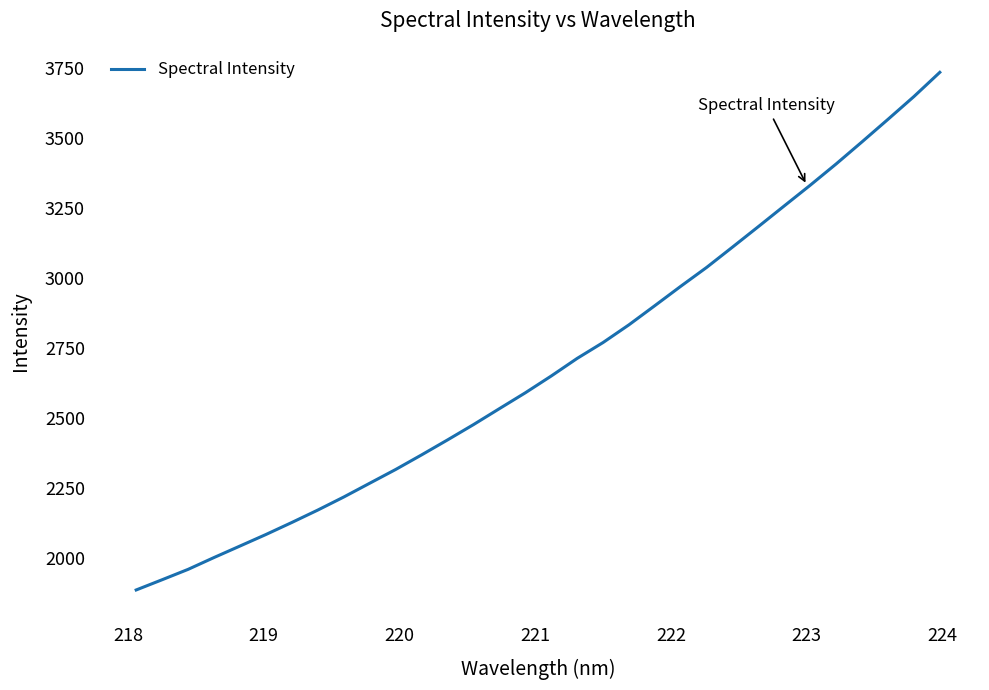

What is the smallest value displayed?

1885.0